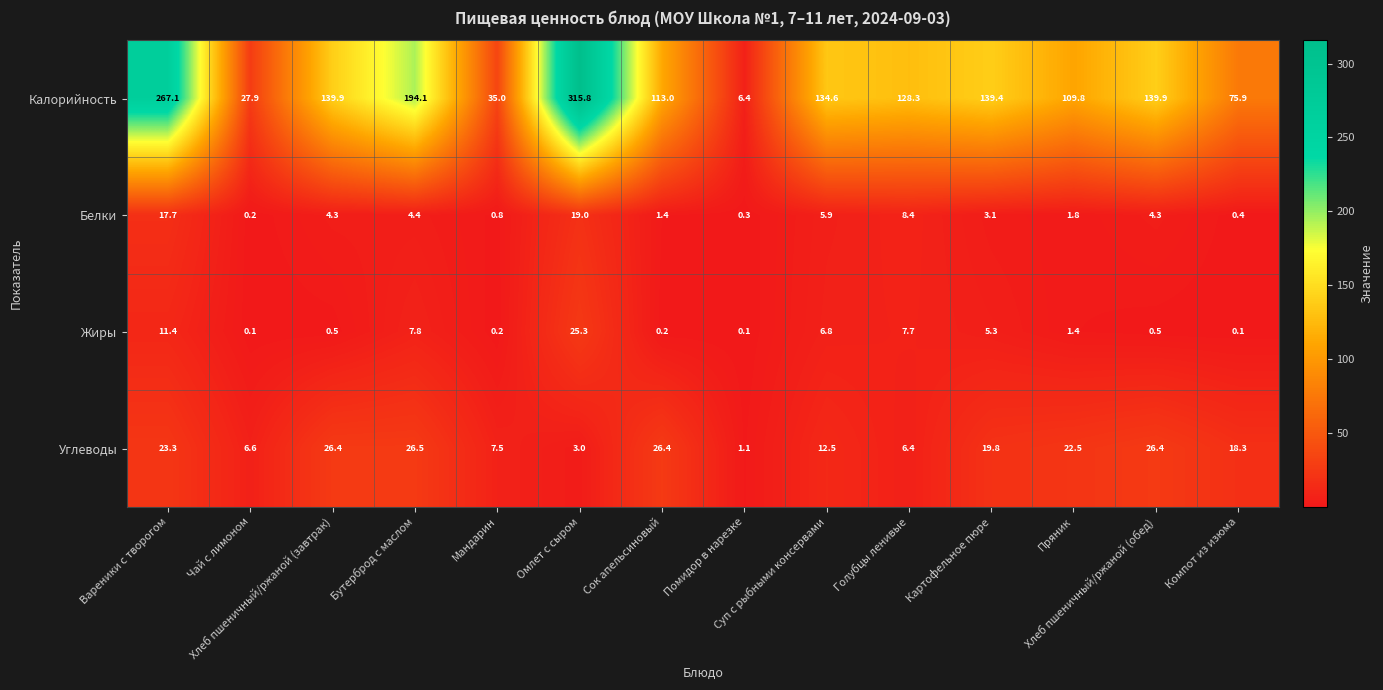

At how many categories does at least one series exceed 43?

11